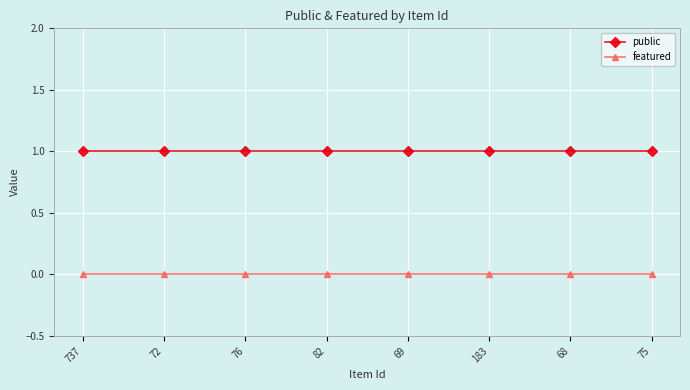

What position from the left is 72?

2